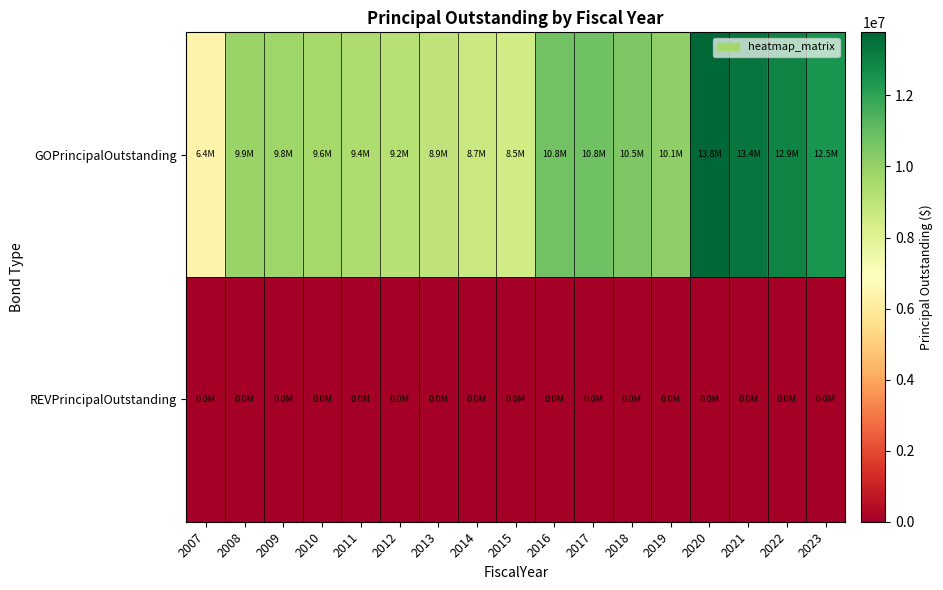

Which series has the largest total across all categories?

GOPrincipalOutstanding